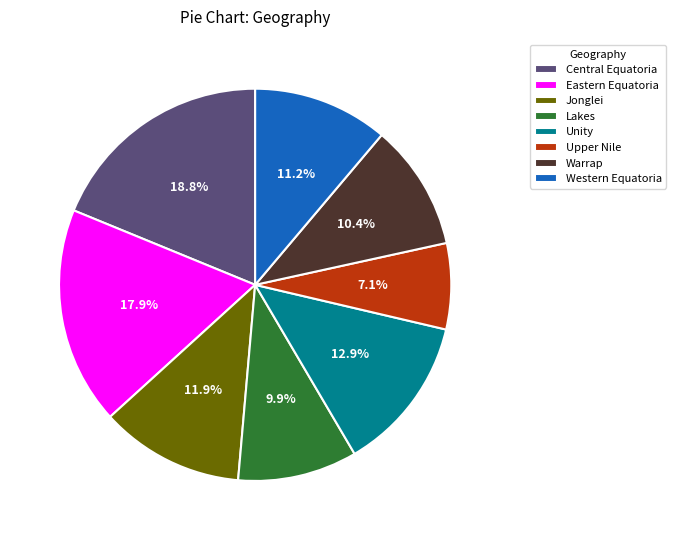

Does Warrap account for over 50% of the chart?

No